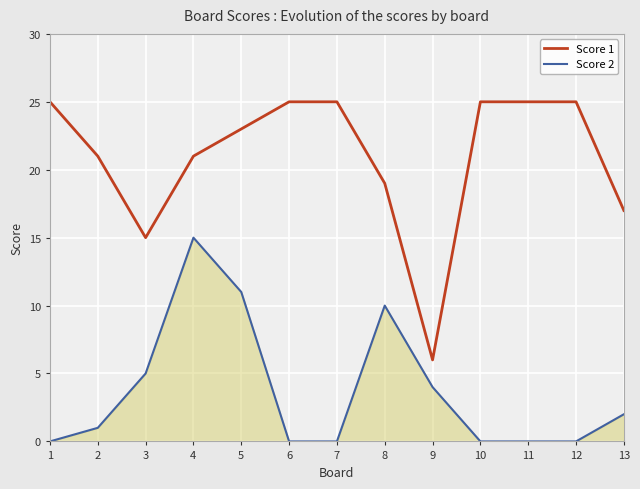

True or false: Score 1 and Score 2 cross at least once.

False